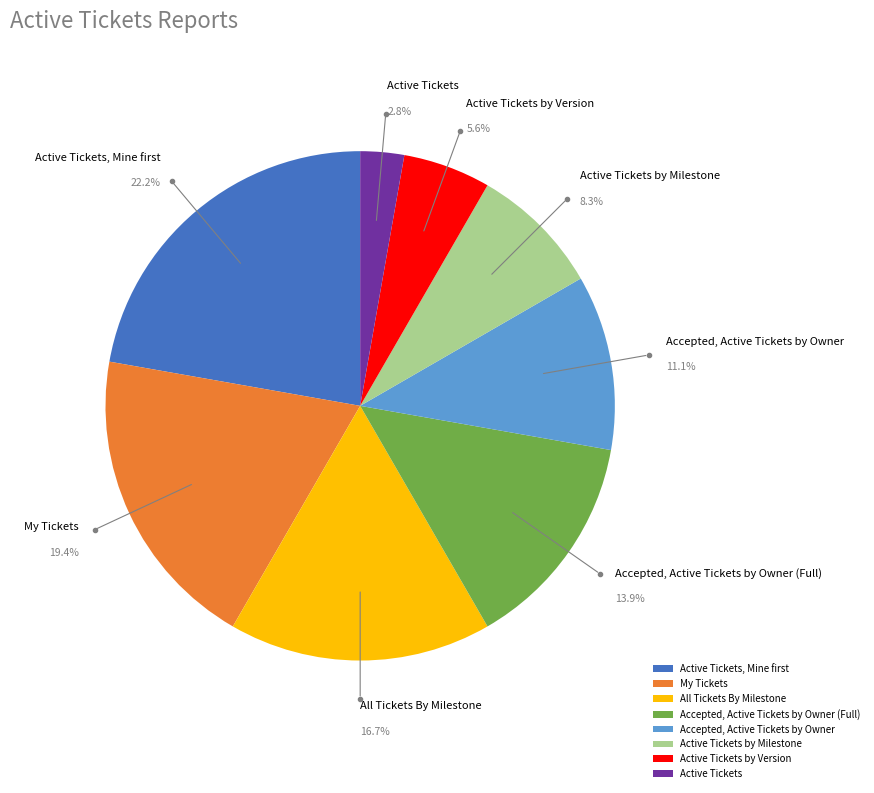

What percentage do Accepted, Active Tickets by Owner (Full) and Active Tickets together represent?

16.7%